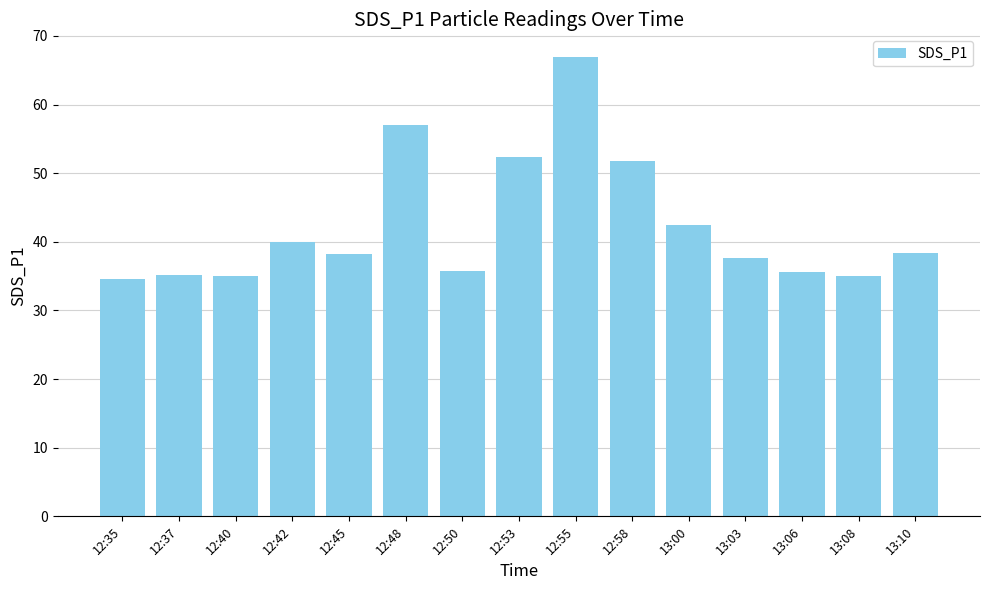

Is it true that the value at 13:03 is 37.7?

True